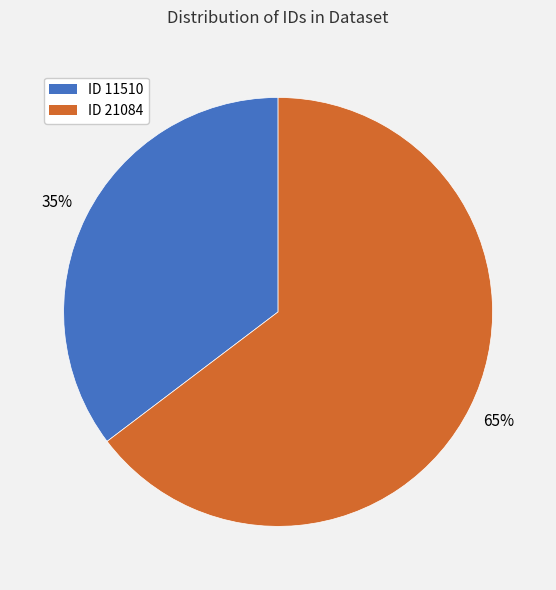

True or false: ID 21084 accounts for 74% of the total.

False